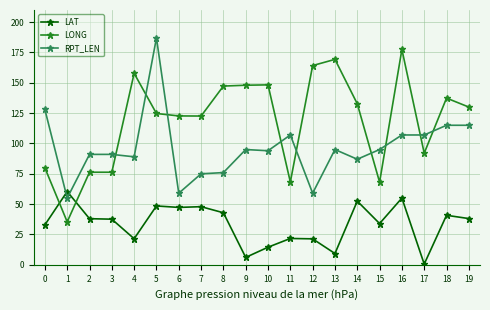

The RPT_LEN series shows 59.0 at 12. True or false?

True